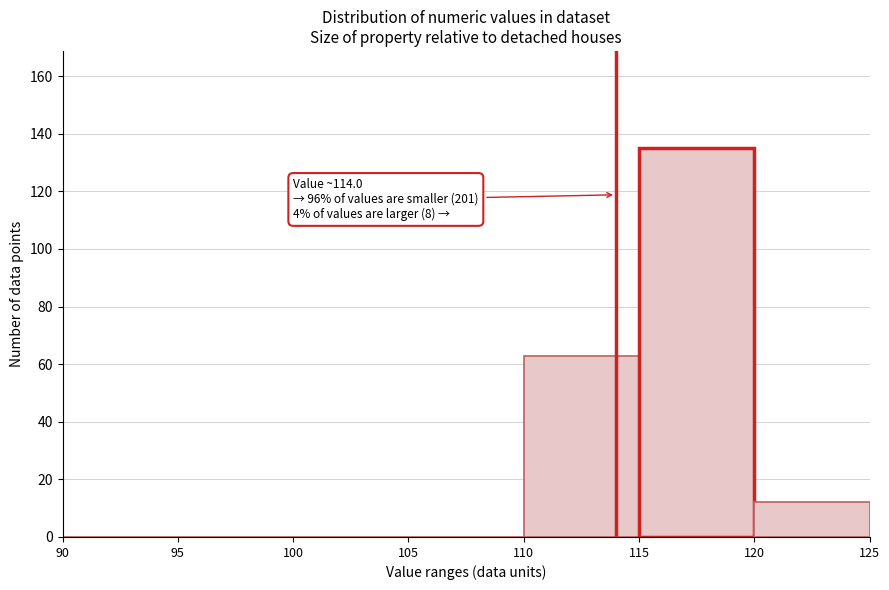

Which range on the x-axis has the tallest bar?

115 to 120